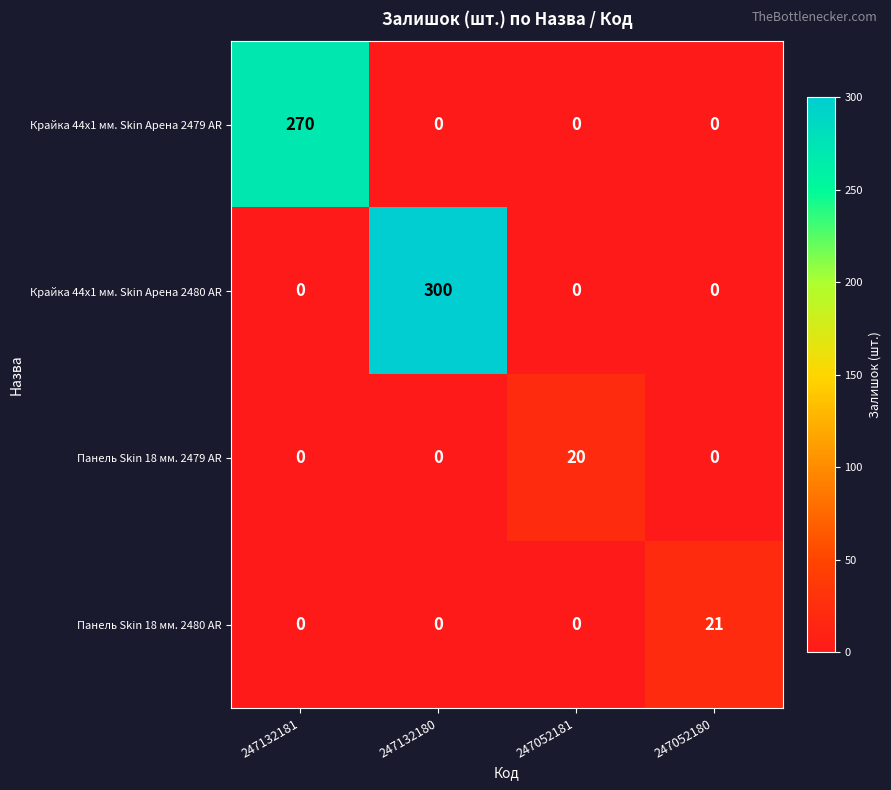

Is it true that Крайка 44x1 мм. Skin Арена 2479 AR equals 270 at 247132181?

True